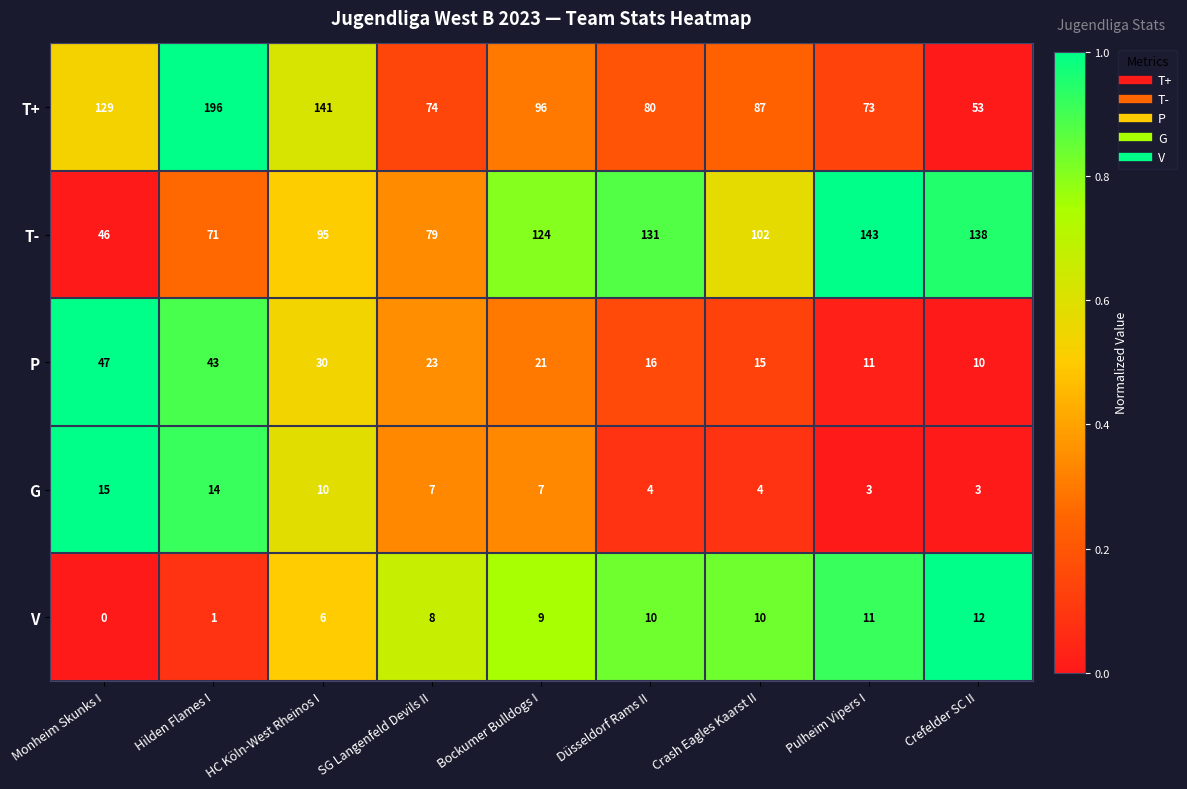

Is it true that T+ equals 67 at Bockumer Bulldogs I?

False